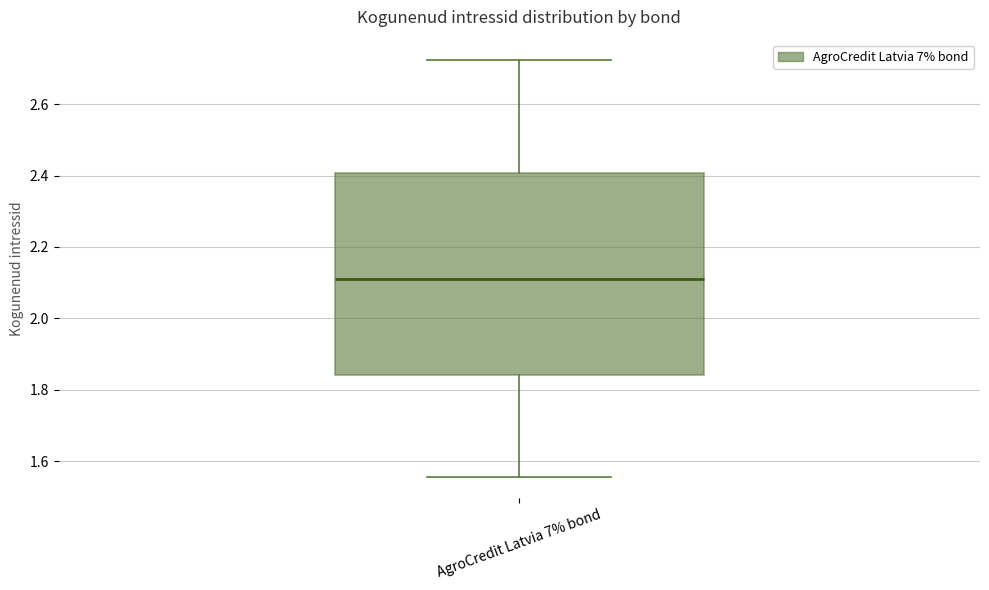

Where does the median line of the box for AgroCredit Latvia 7% bond sit on the y-axis? The values are not printed on the chart, so give them approximately, as read against the axis.

2.10